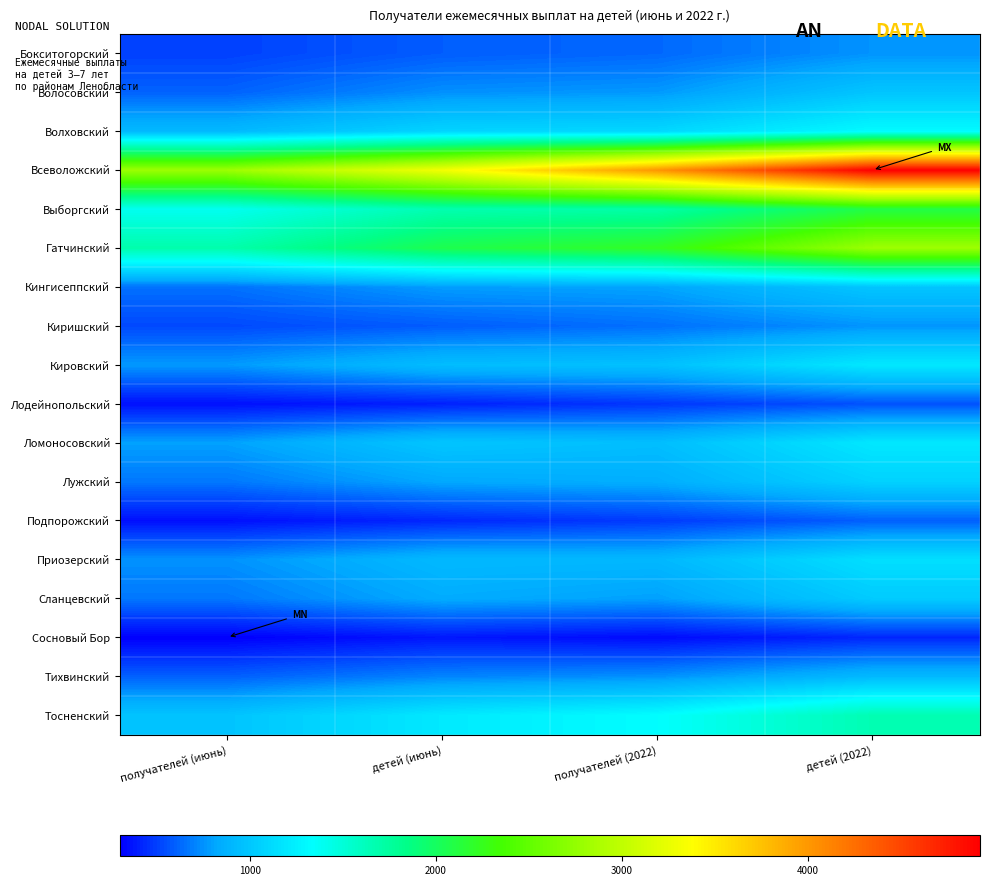

At which category is the sum across all series the highest?

детей (2022)